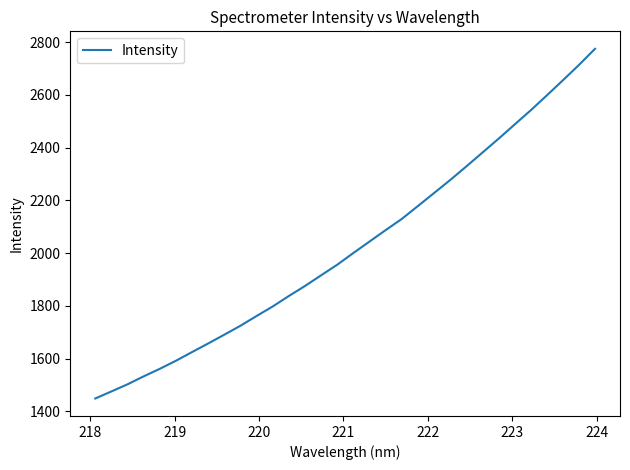

How many values are below 2000?

16